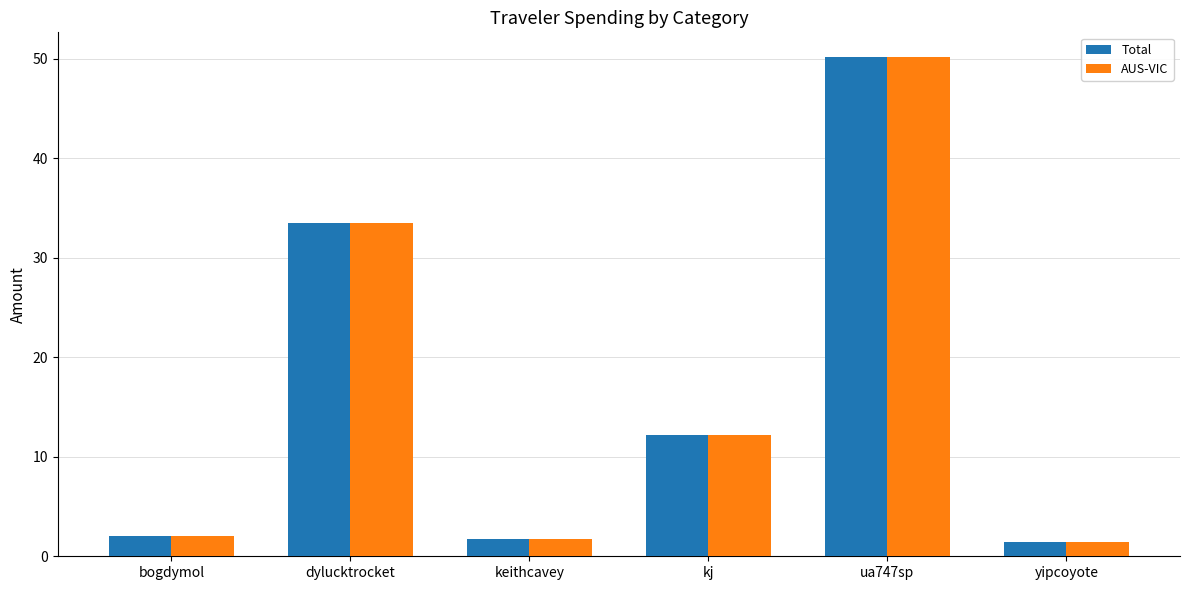

Is it true that Total equals 51.5 at dylucktrocket?

False